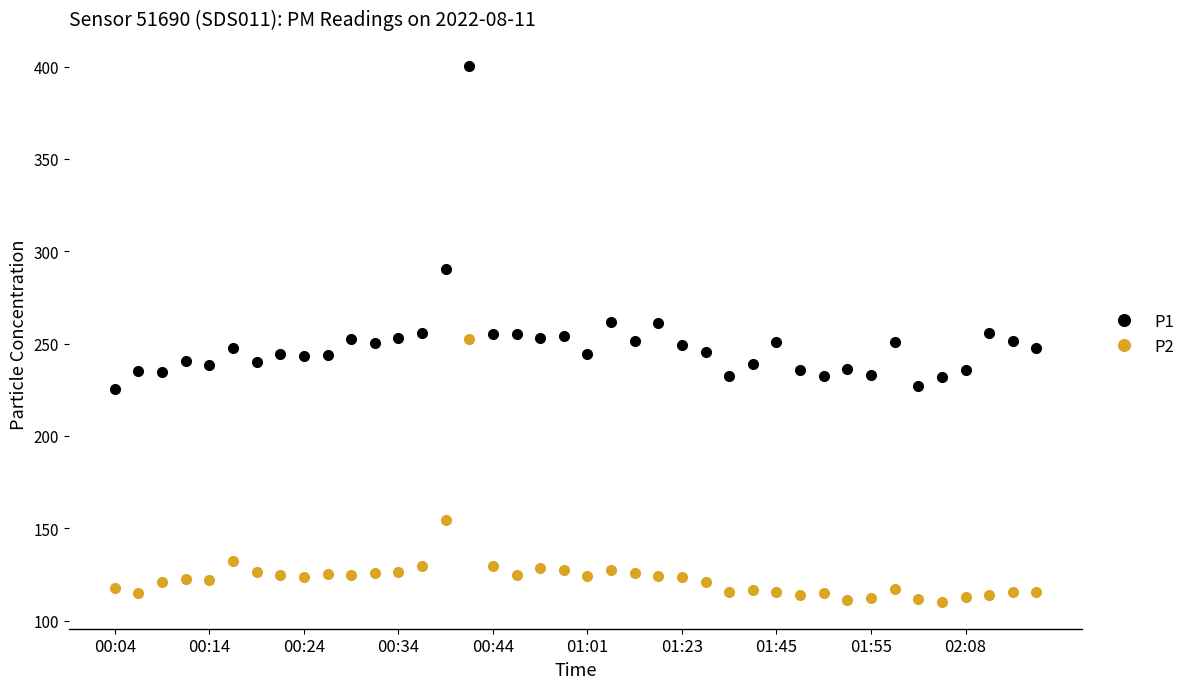

Is this an area chart (filled region under the line)?

No